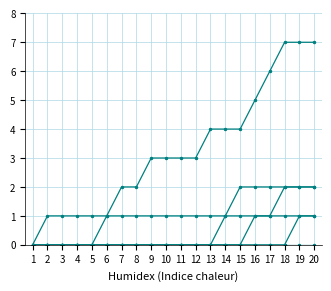

The value of WATER at 11 is 1. True or false?

False